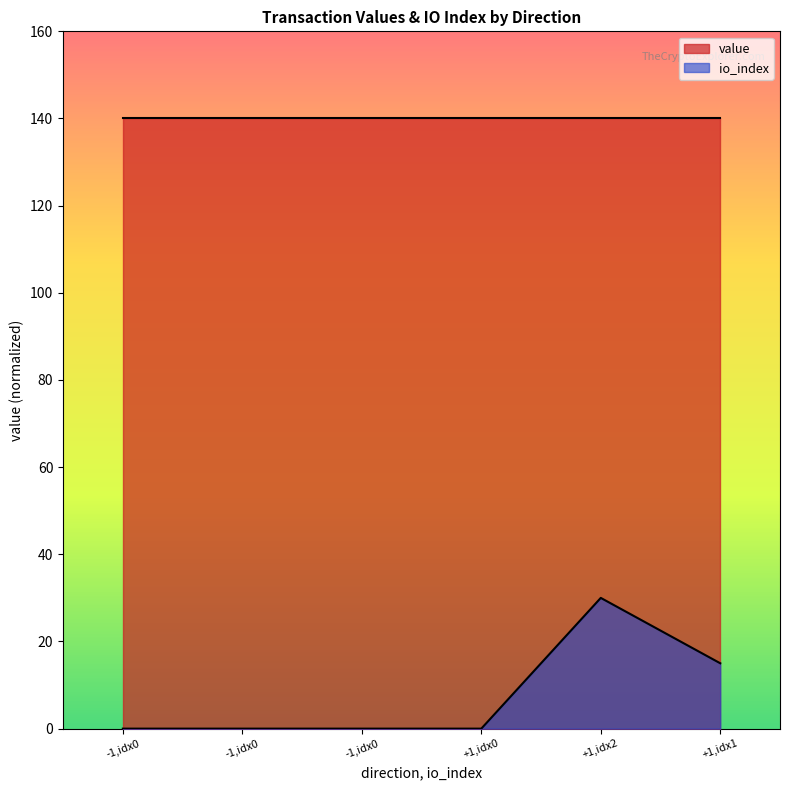

What are all the series names shown in the legend?

value, io_index